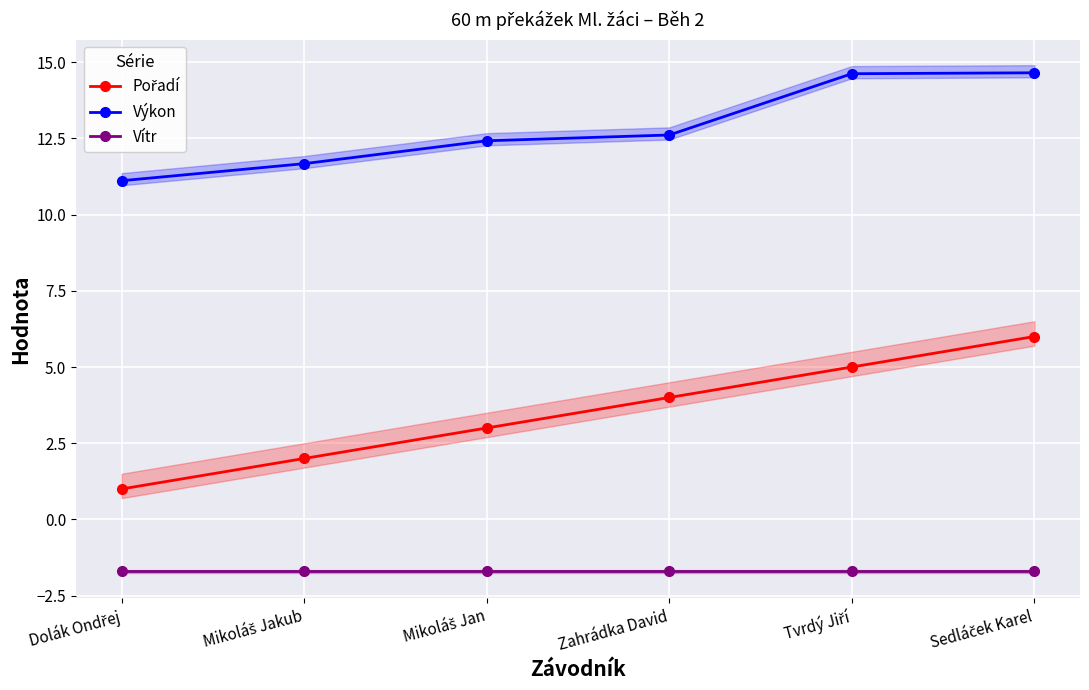

What value does the Výkon series have at Zahrádka David?

12.6